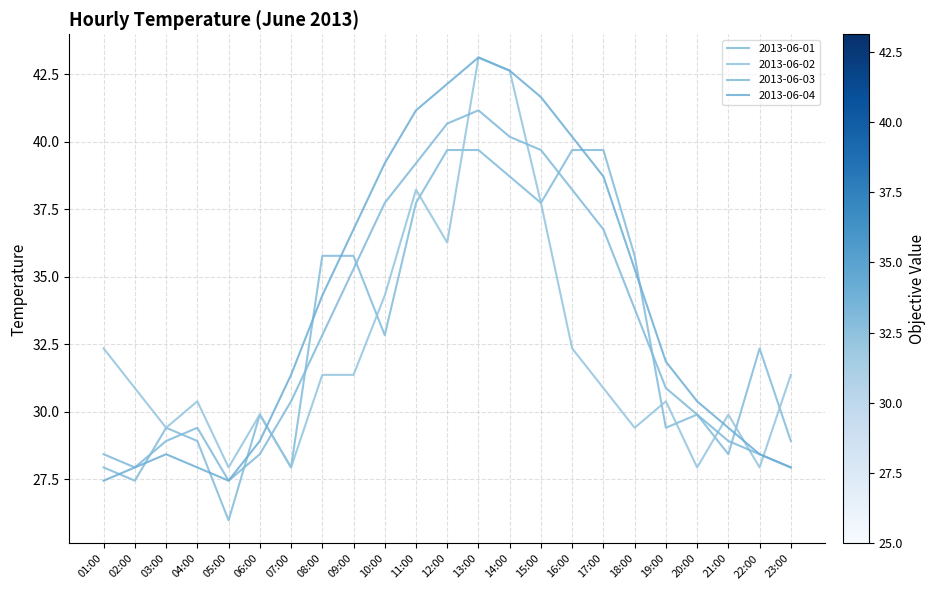

What position from the right is 09:00?

15